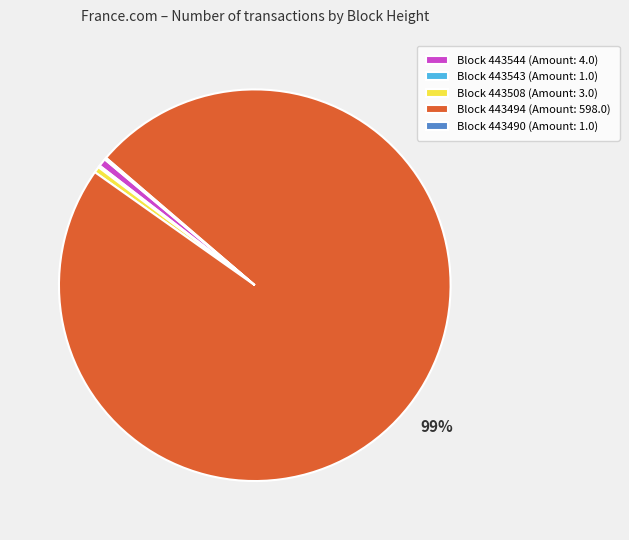

What is the majority slice?

Block 443494 (Amount: 598.0)